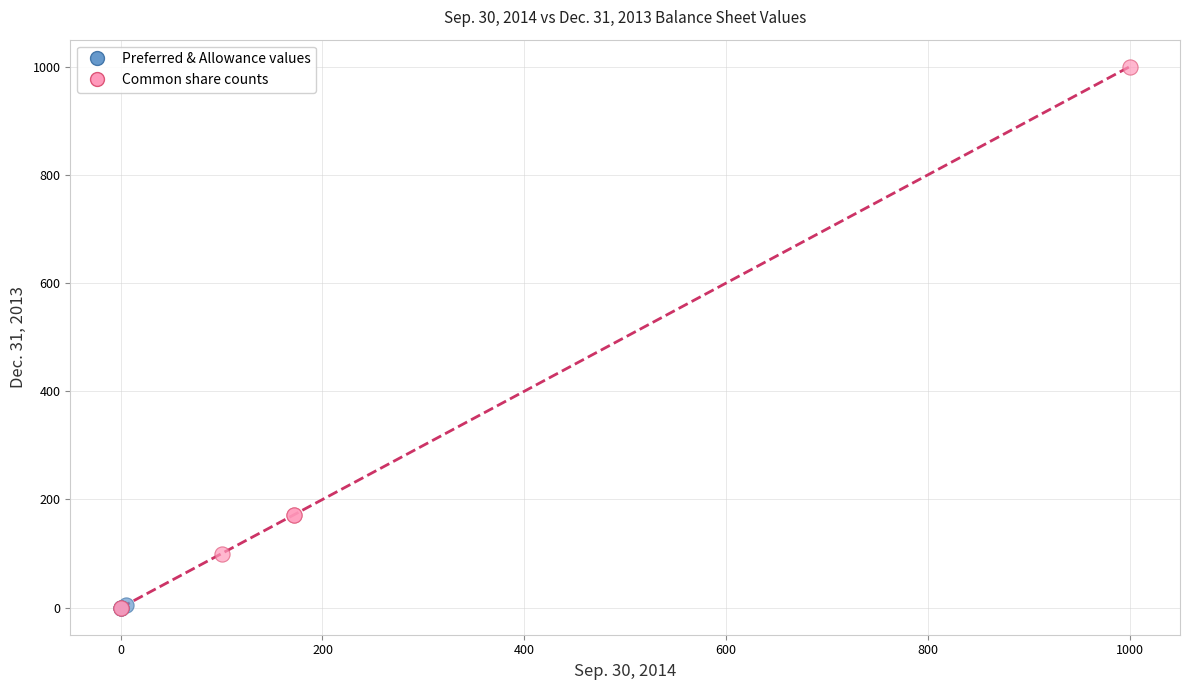

Which series contains the highest Y value?

Common share counts